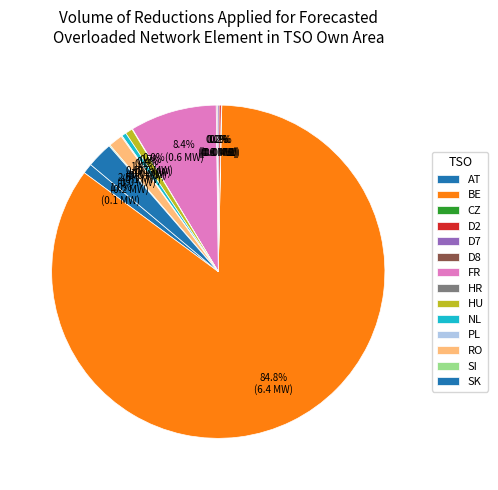

To the nearest percent, what is the average slice percentage?

7%